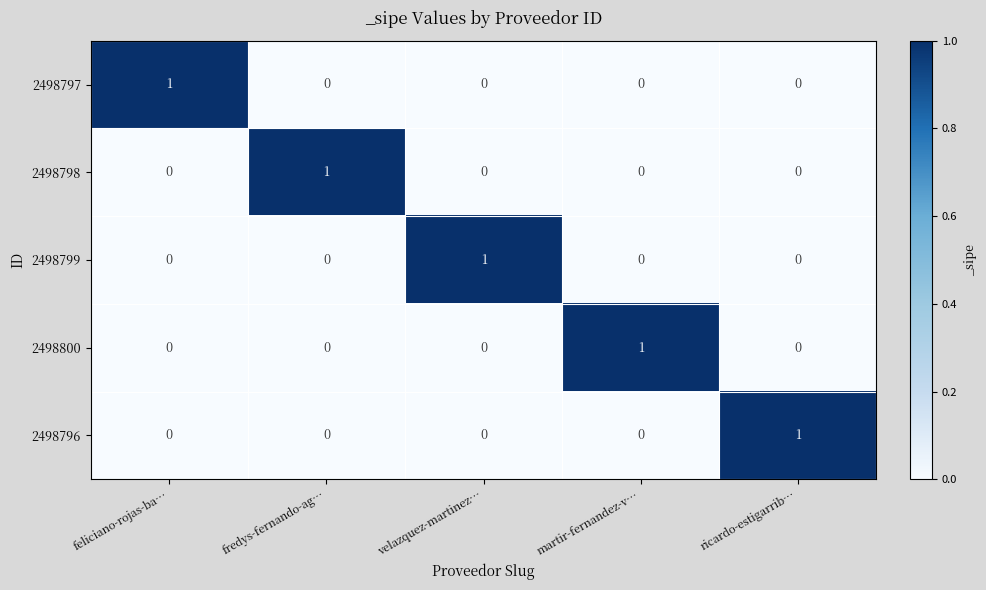

Is it true that 2498799 equals 2 at velazquez-martinez…?

False